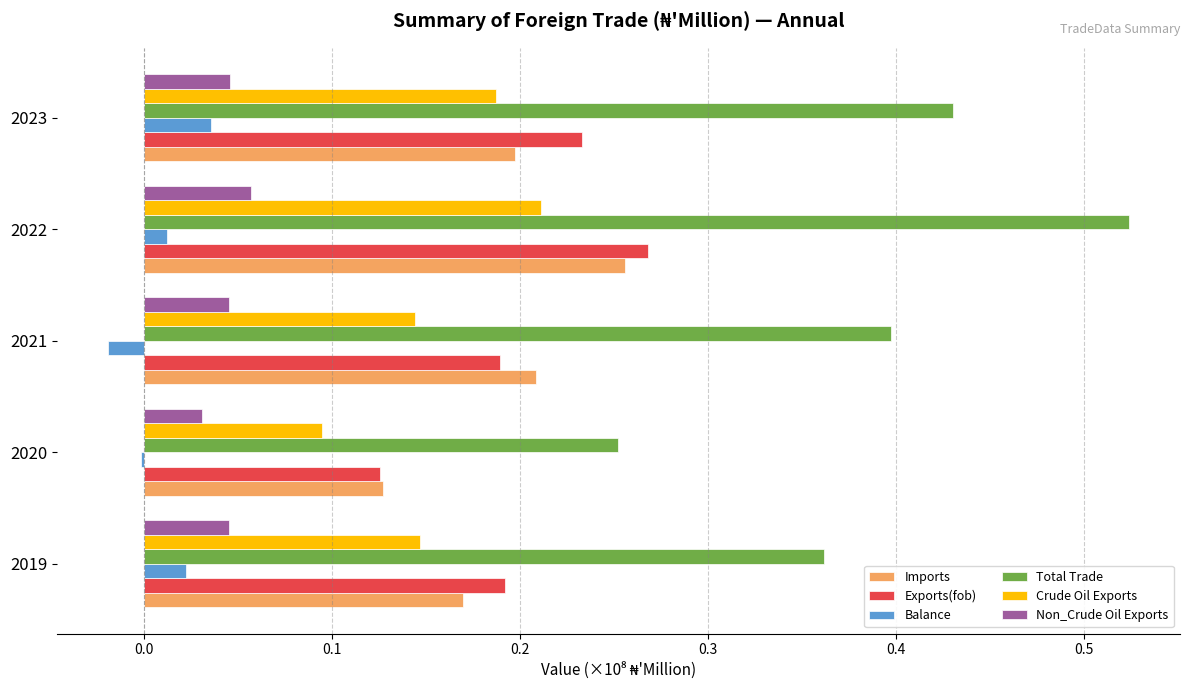

Which series has the largest total across all categories?

Total Trade